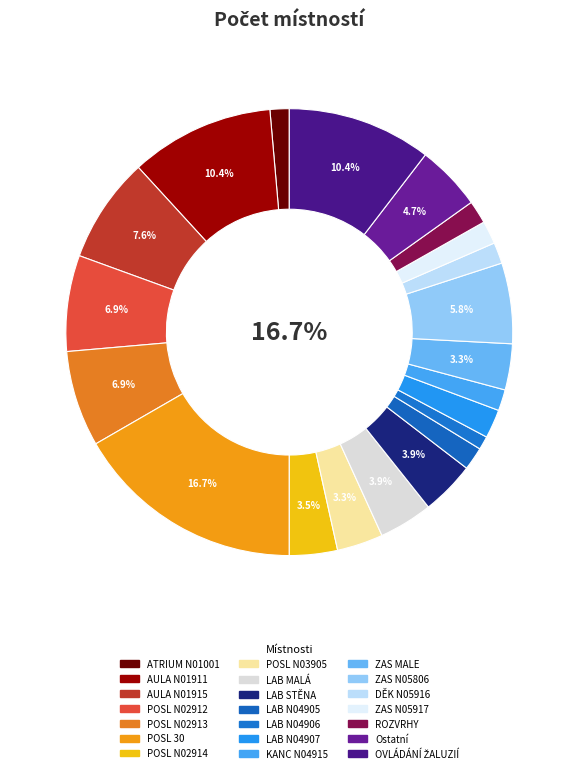

The POSL N02913 slice represents 17% of the pie. True or false?

False